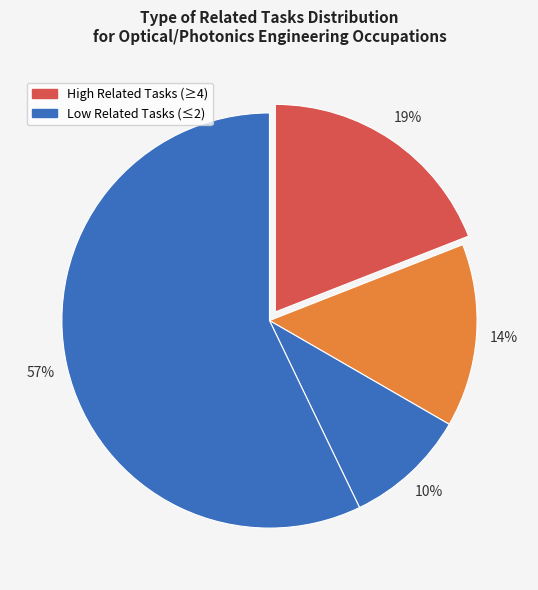

How many segments does this pie chart have?

4